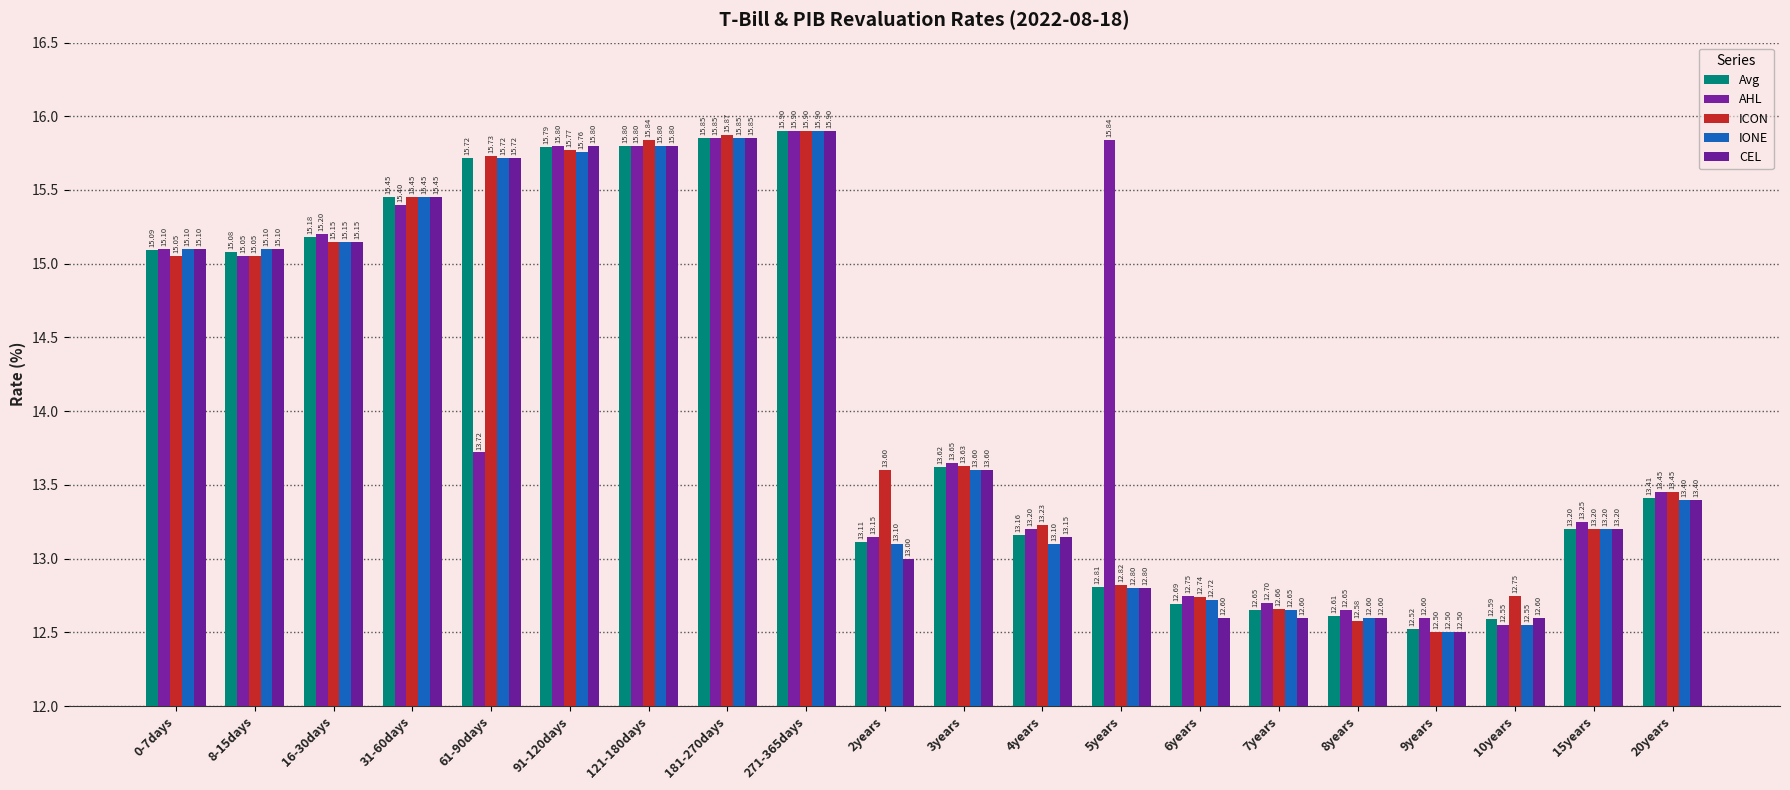

True or false: CEL has a value of 12.8 at 5years.

True